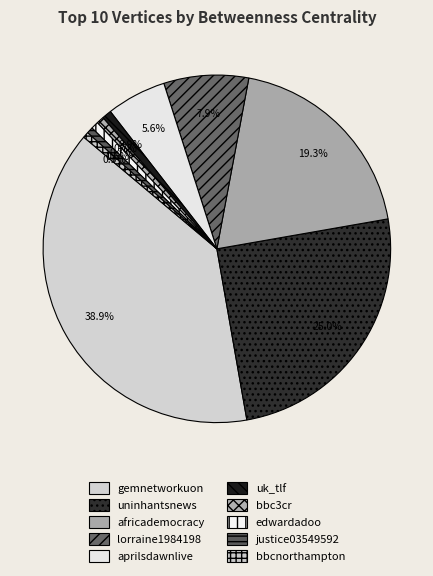

To the nearest percent, what is the difference between the aprilsdawnlive and africademocracy slice percentages?

14%